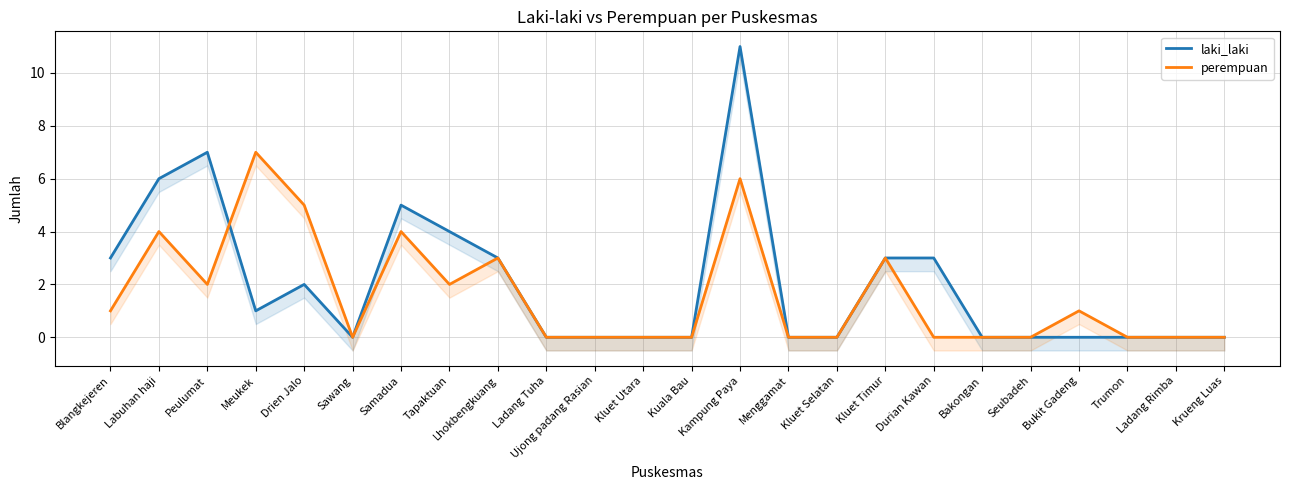

At how many categories does at least one series exceed 8?

1